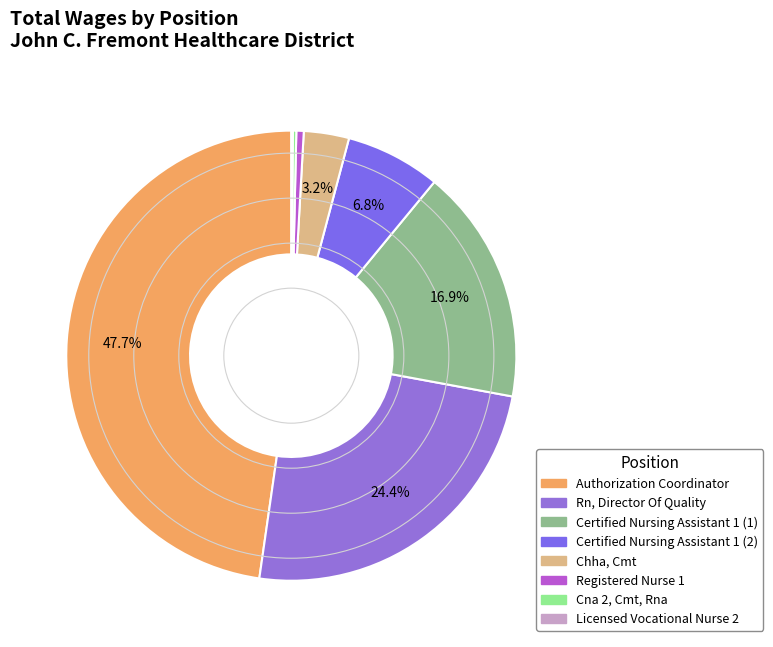

To the nearest percent, what percentage of the pie is Certified Nursing Assistant 1 (1)?

17%